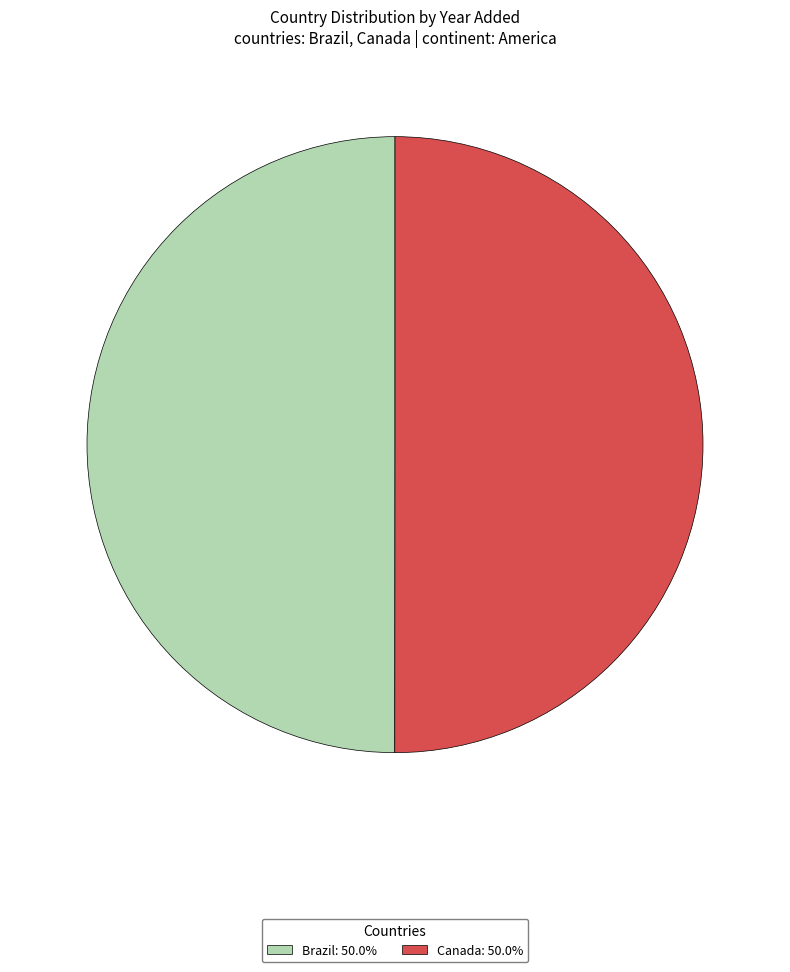

What is the ratio of the value at Brazil to the value at Canada?

1.0